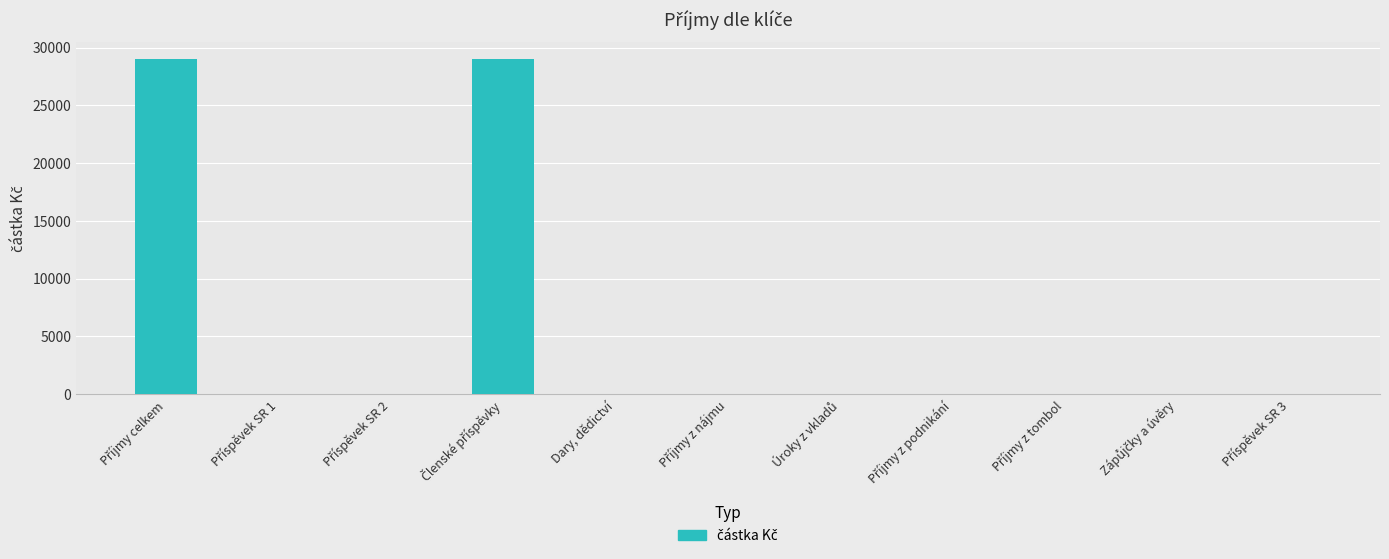

What is the maximum value shown in the chart?

29000